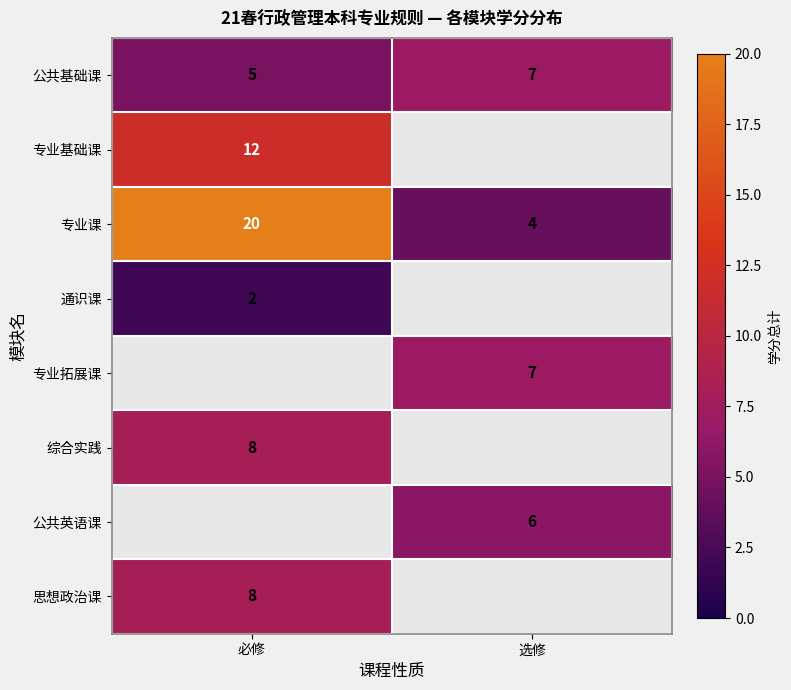

At which label does 专业课 reach its minimum?

选修